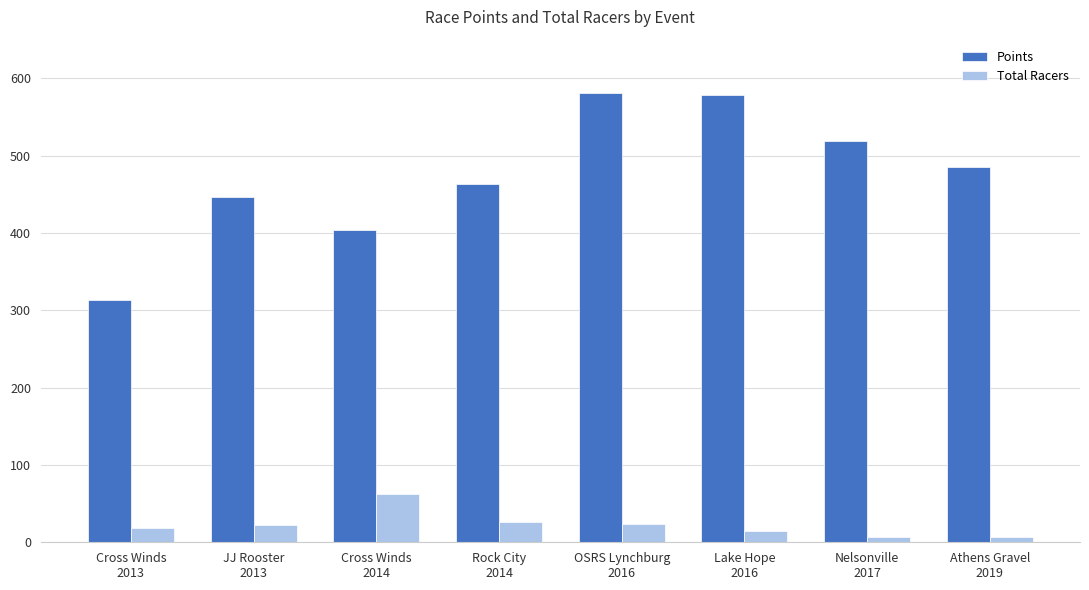

Which series has the widest spread of values?

Points